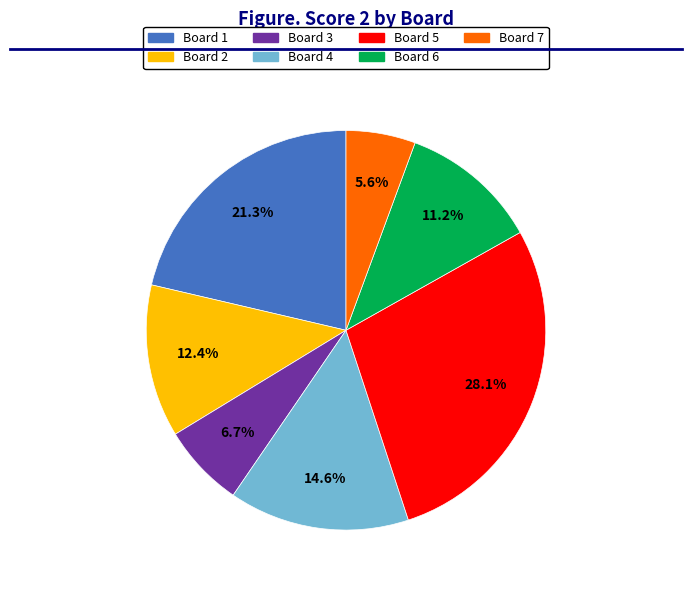

Which slice is the smallest?

Board 7